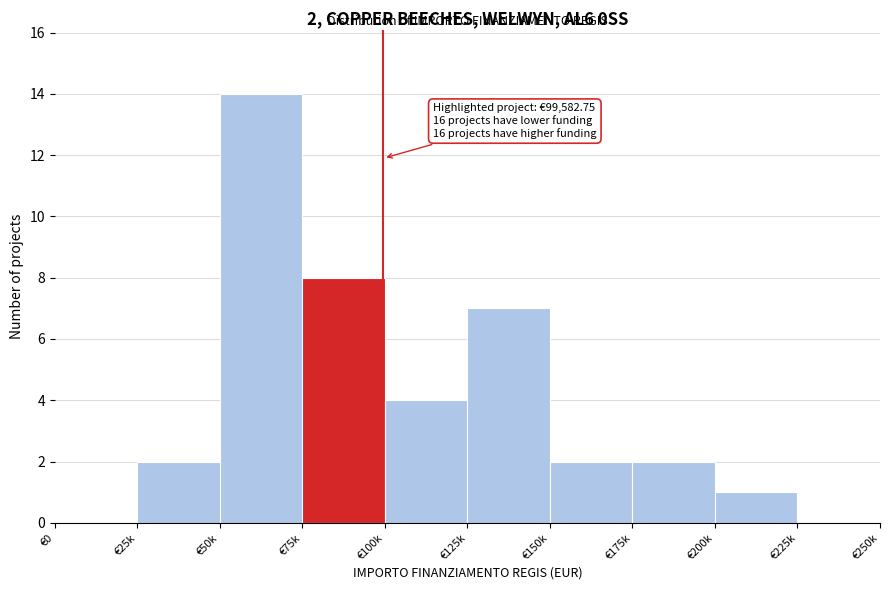

Reading left to right, transcribe all the data shown in this chart.

€0=0	€25k=2	€50k=14	€75k=8	€100k=4	€125k=7	€150k=2	€175k=2	€200k=1	€225k=0